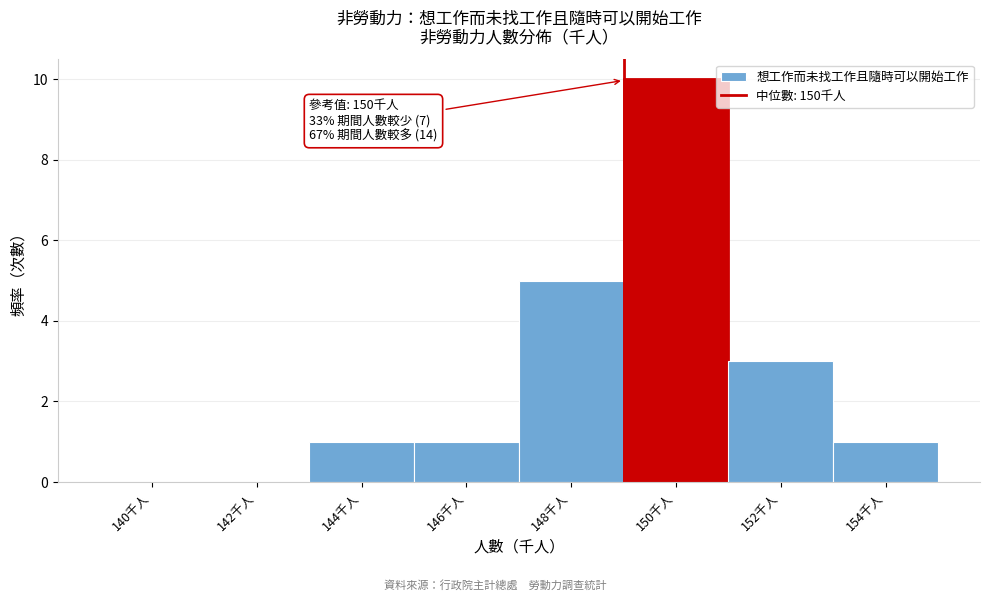

Reading right to left, extract all data points from this chart.

154千人=1	152千人=3	150千人=10	148千人=5	146千人=1	144千人=1	142千人=0	140千人=0